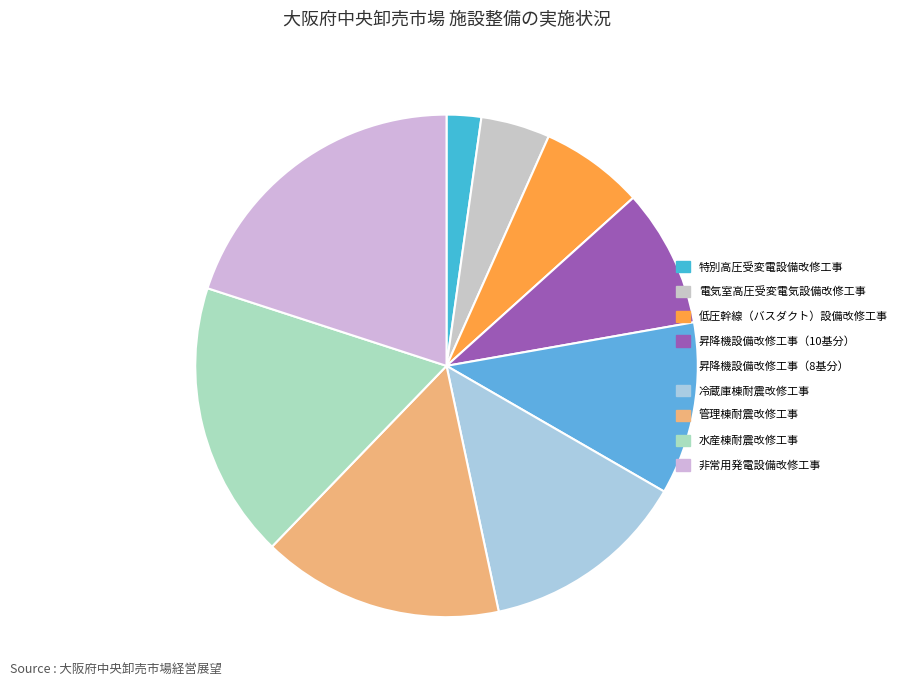

What percentage is the 低圧幹線（バスダクト）設備改修工事 slice, to the nearest percent?

7%